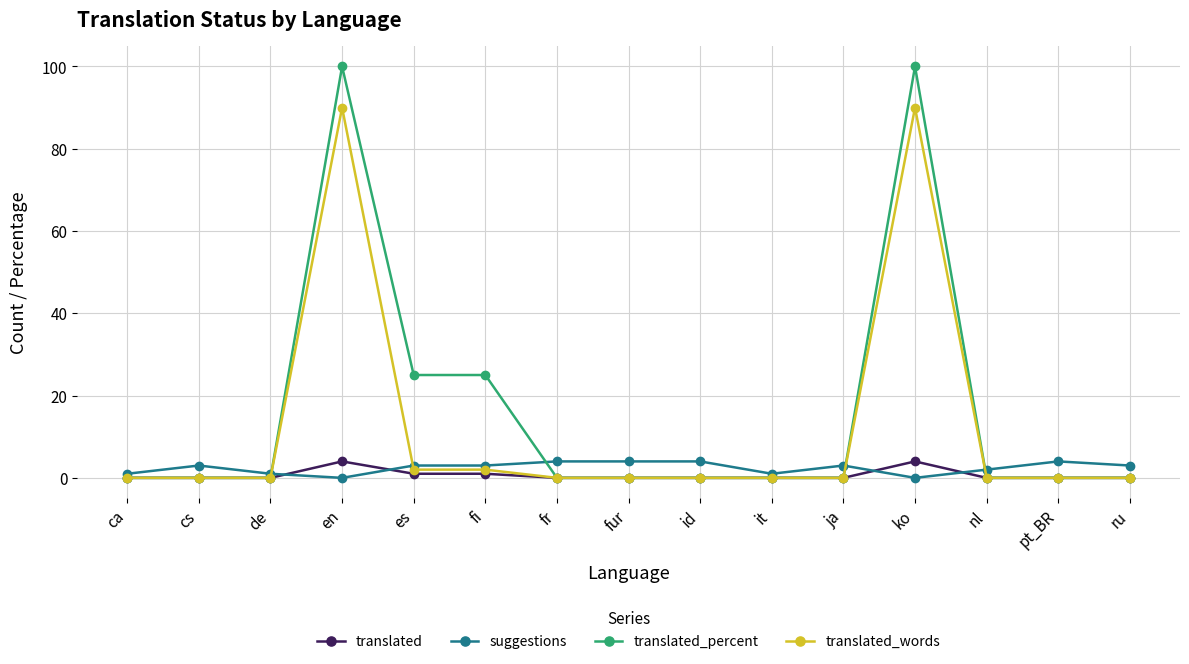

How many data points does each series have?

15